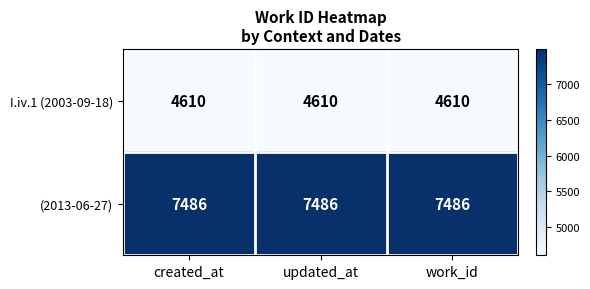

At how many categories does at least one series exceed 4729?

3